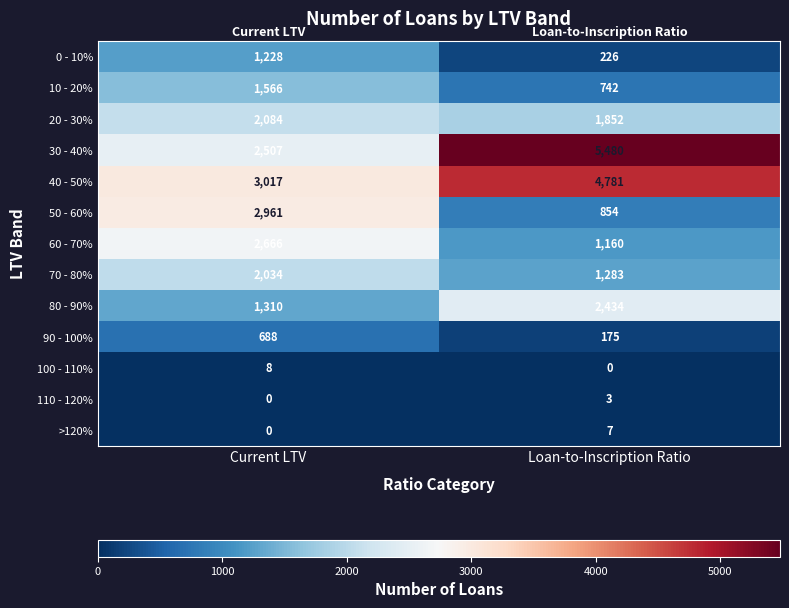

What is the sum of all 90 - 100% values?

863